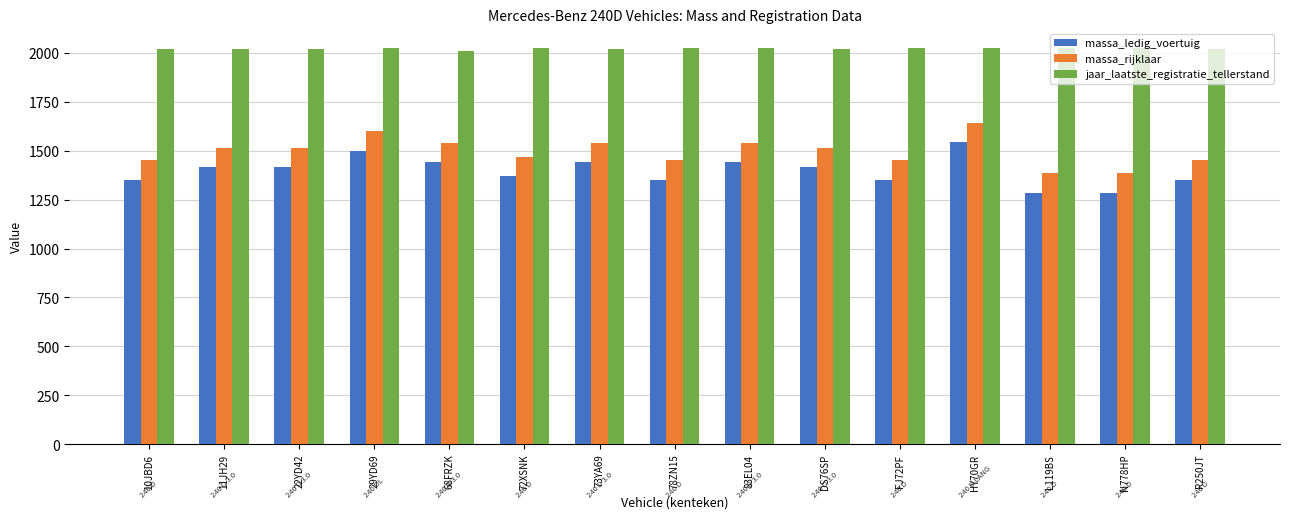

What is the label of the 10th bar from the left?

DS76SP